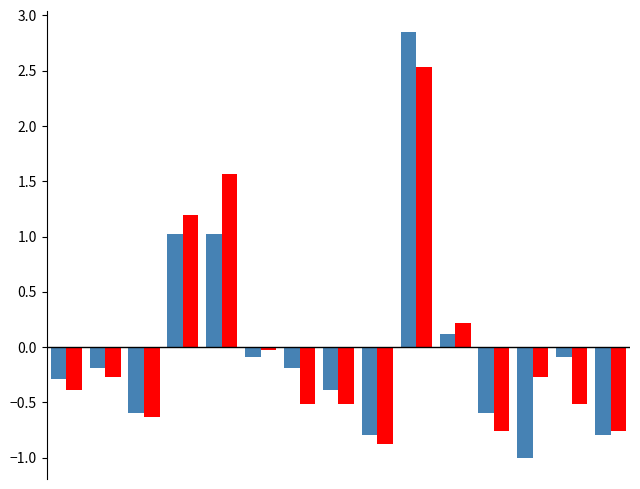

What is the smallest value displayed?

-1.0